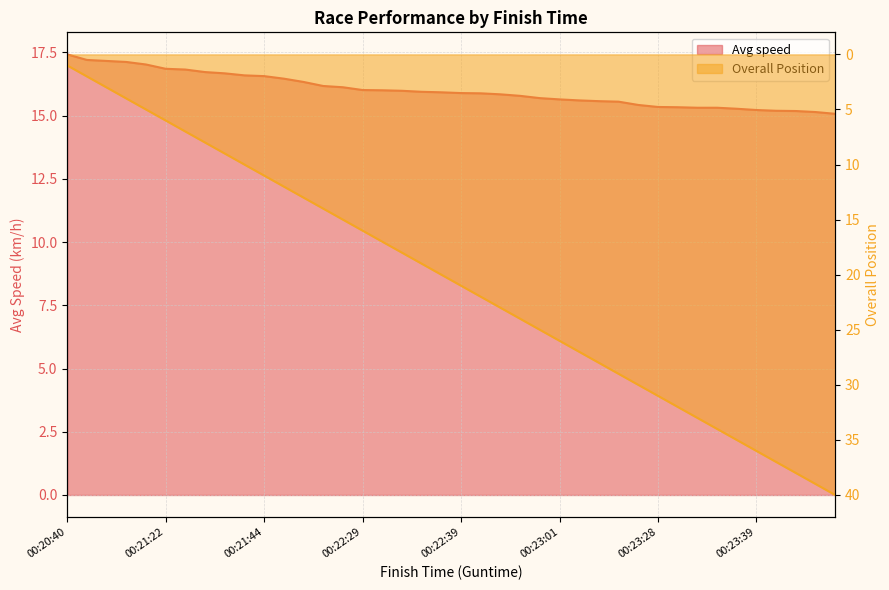

What is the maximum value shown in the chart?

40.0